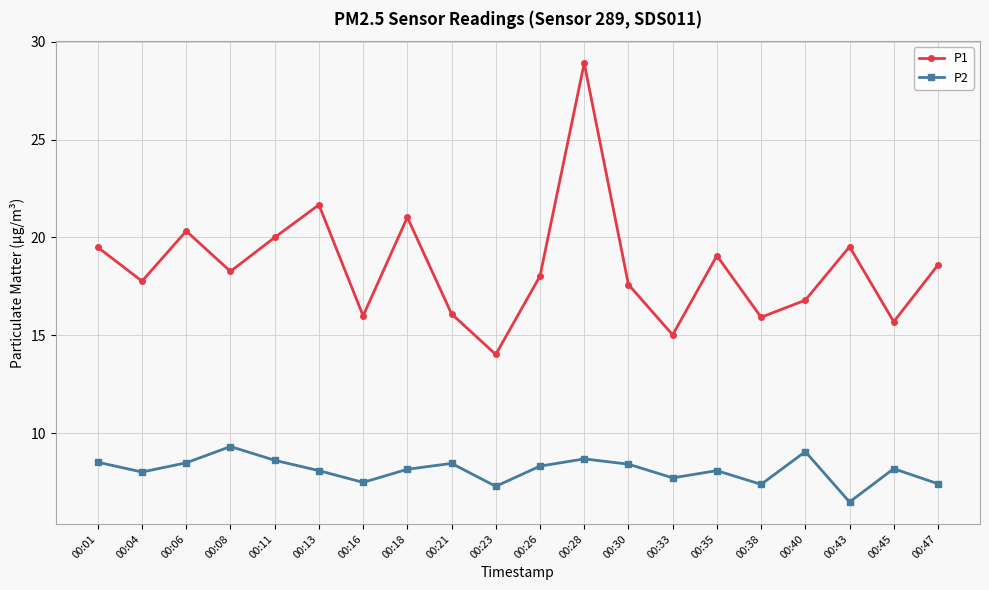

What is the total value across all series at 00:47?

26.0